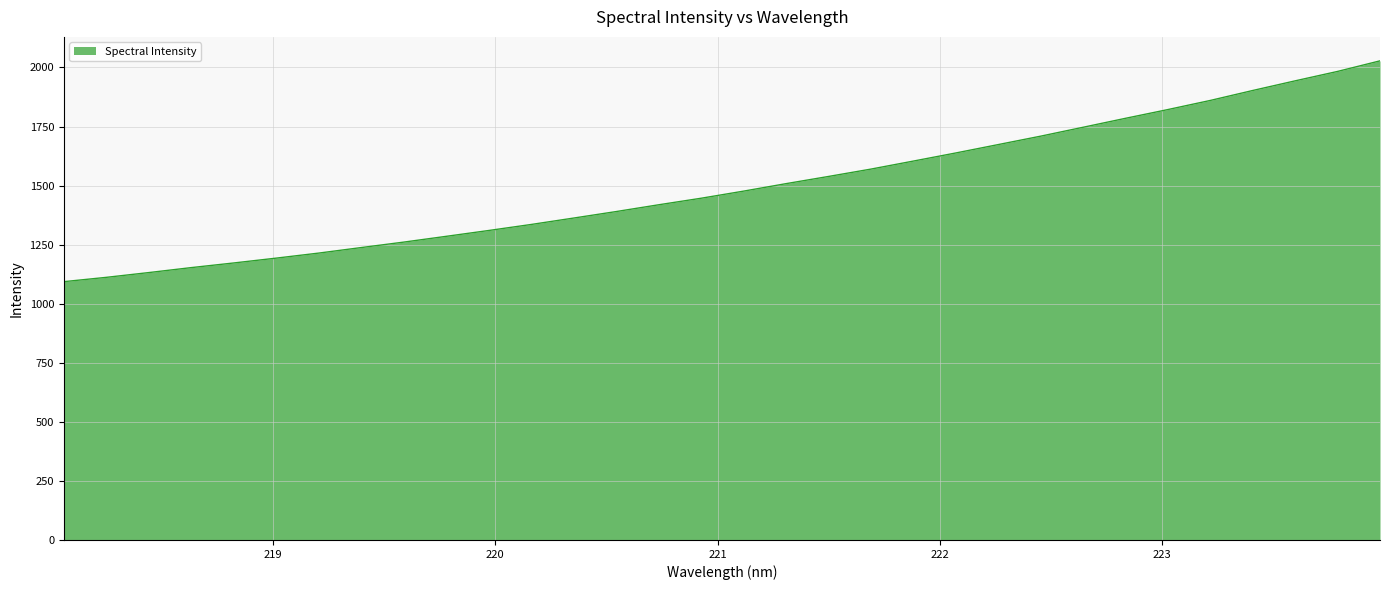

What is the greatest value displayed?

2028.1